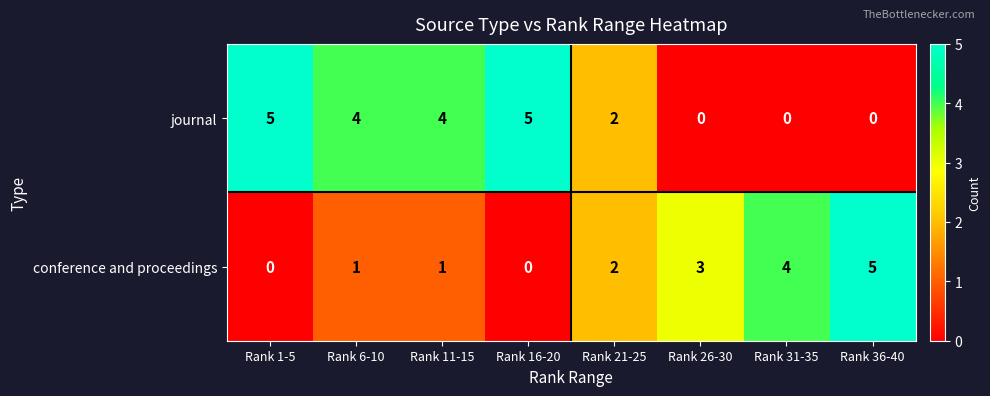

Between Rank 6-10 and Rank 21-25, which series saw the biggest shift?

journal